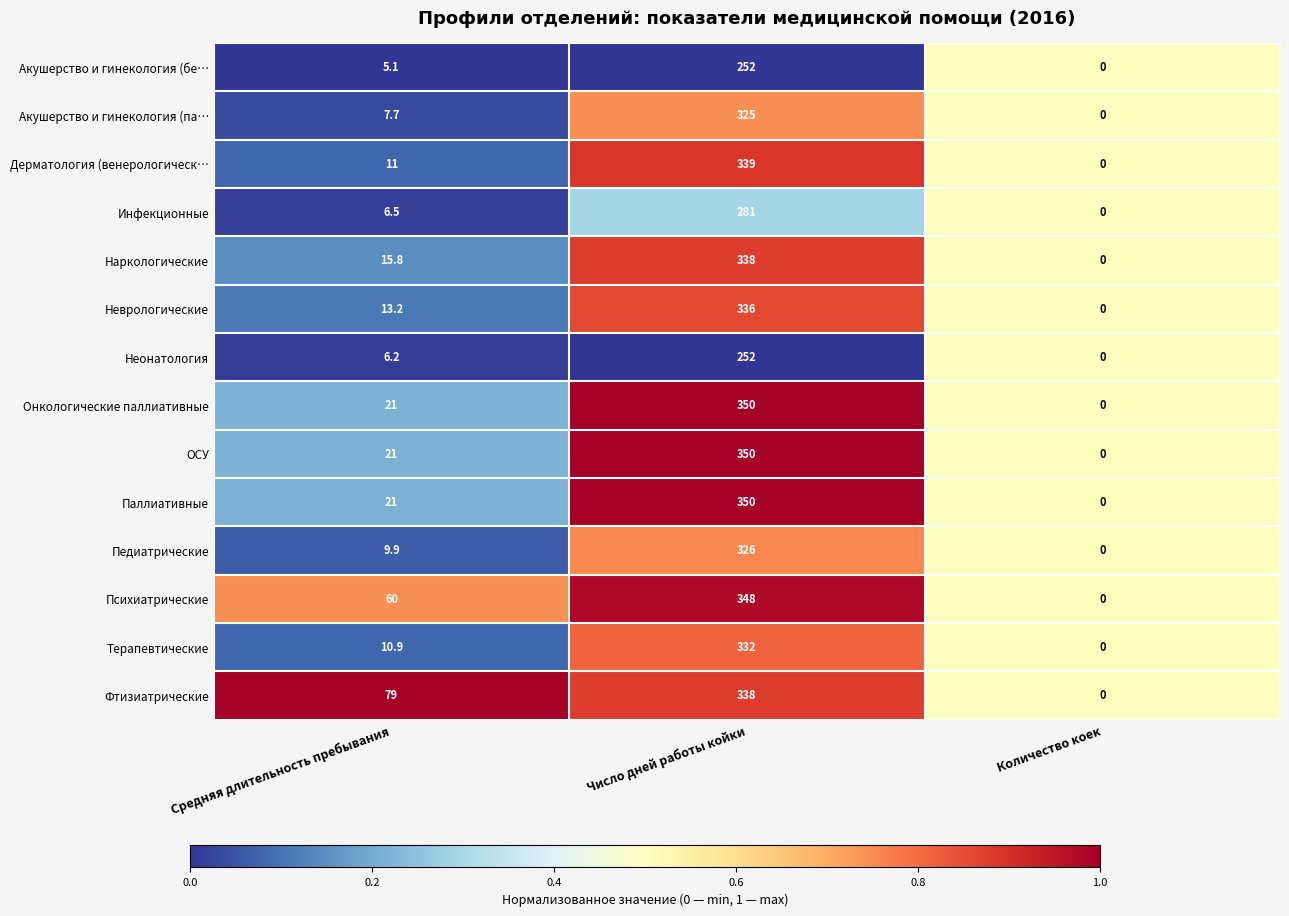

What is the total value across all series at Средняя длительность пребывания?

288.3